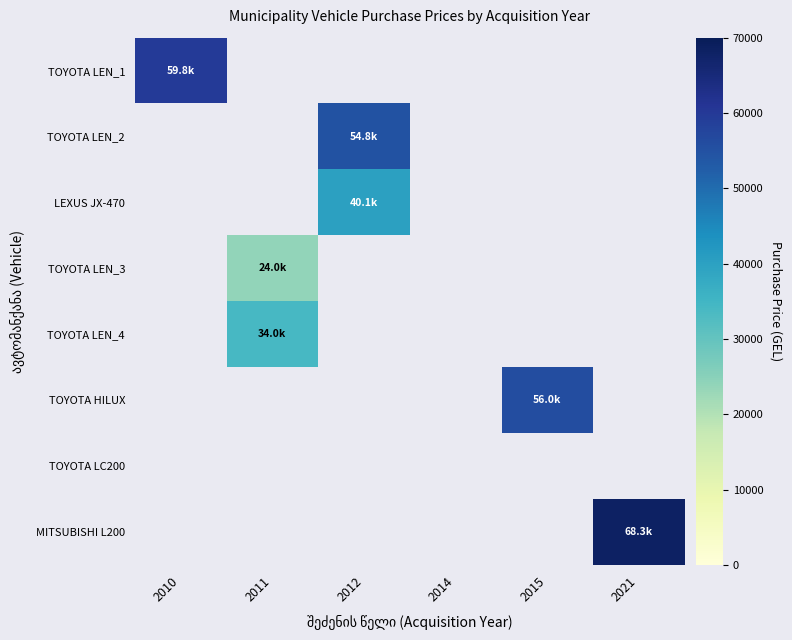

Is the value of TOYOTA LEN_1 at 2010 greater than the value of MITSUBISHI L200 at 2011?

No